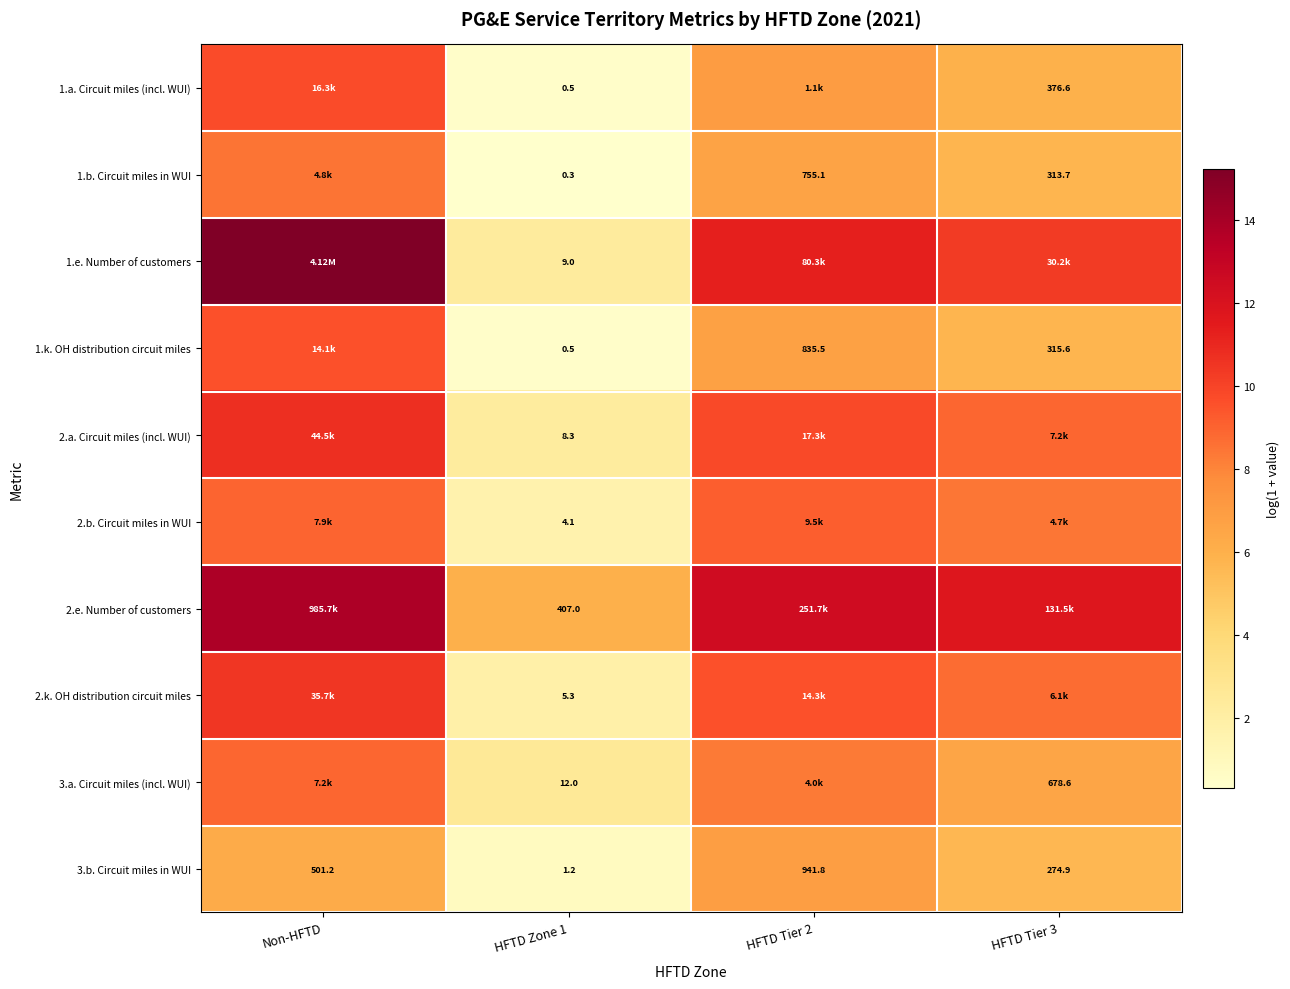

What is the difference between the maximum and minimum values in the 2.e. Number of customers series?

7.8